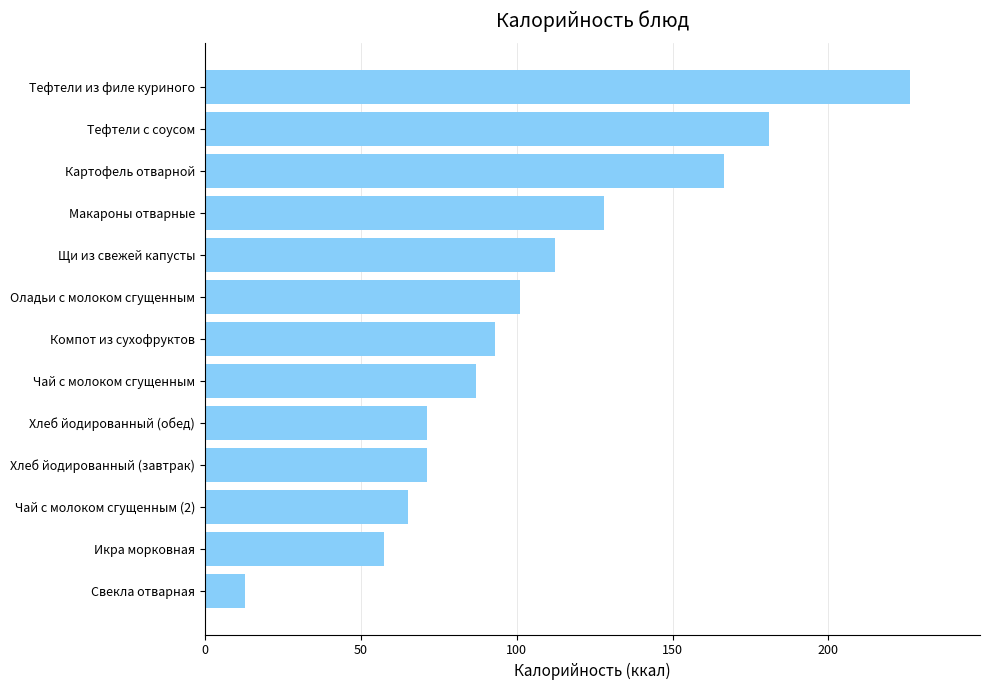

What is the difference between the maximum and minimum values?

212.9